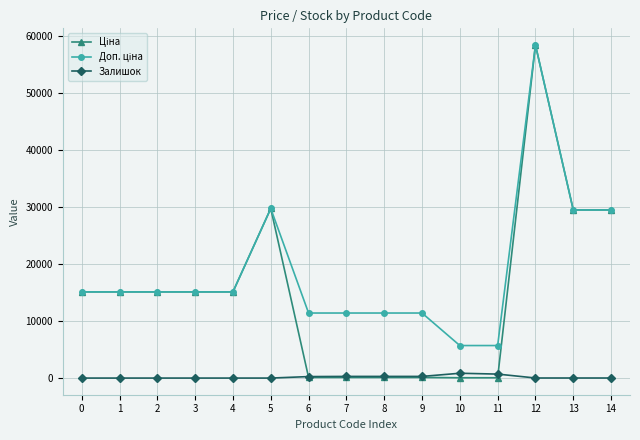

At which category is the sum across all series the highest?

12